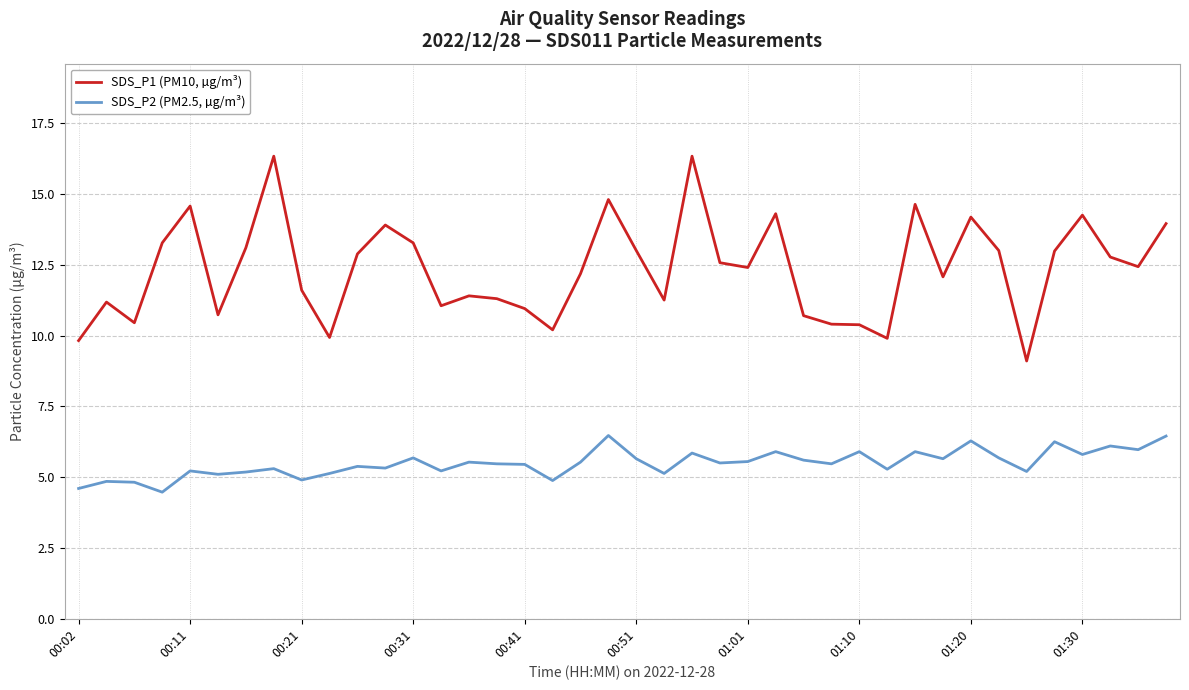

Does the chart display data point markers on the line(s)?

No